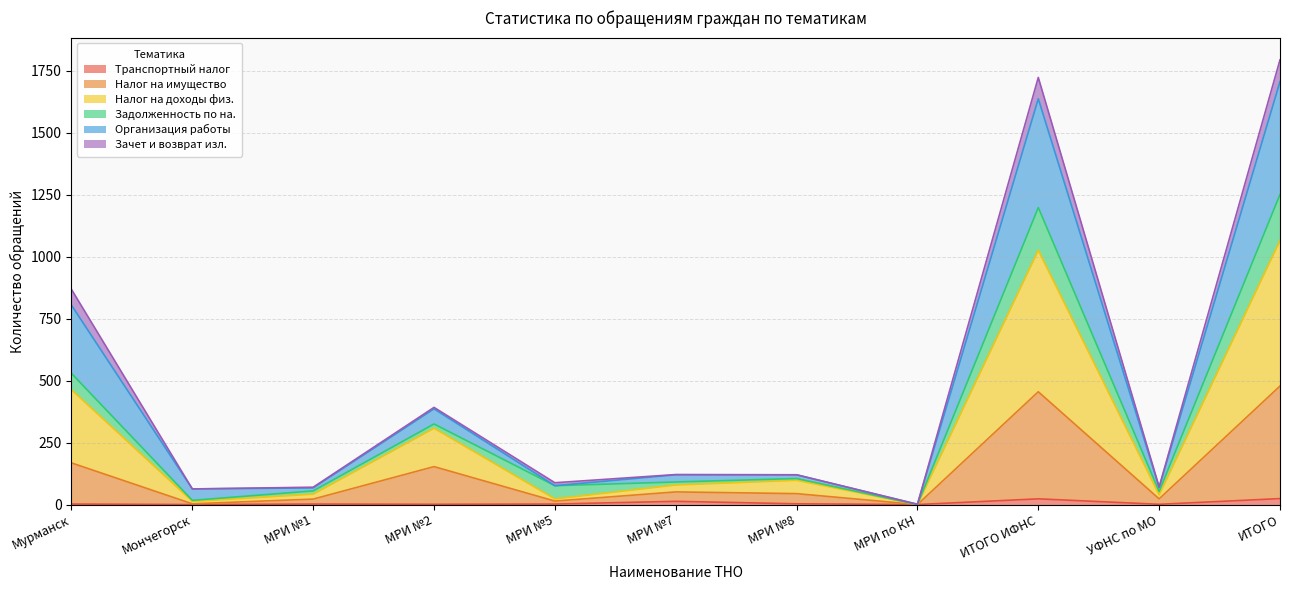

What is the minimum value for Налог на доходы физ.?

1